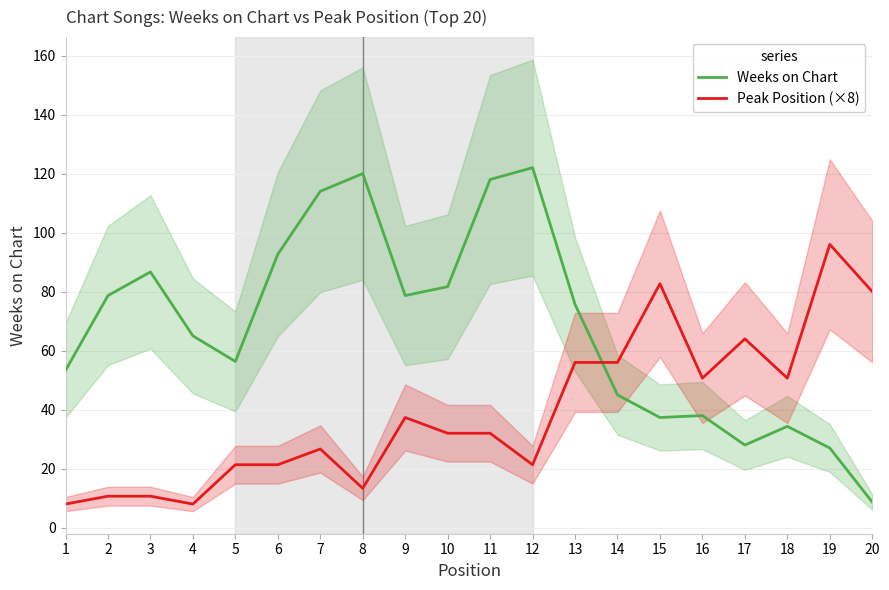

Which series has the widest spread of values?

Weeks on Chart